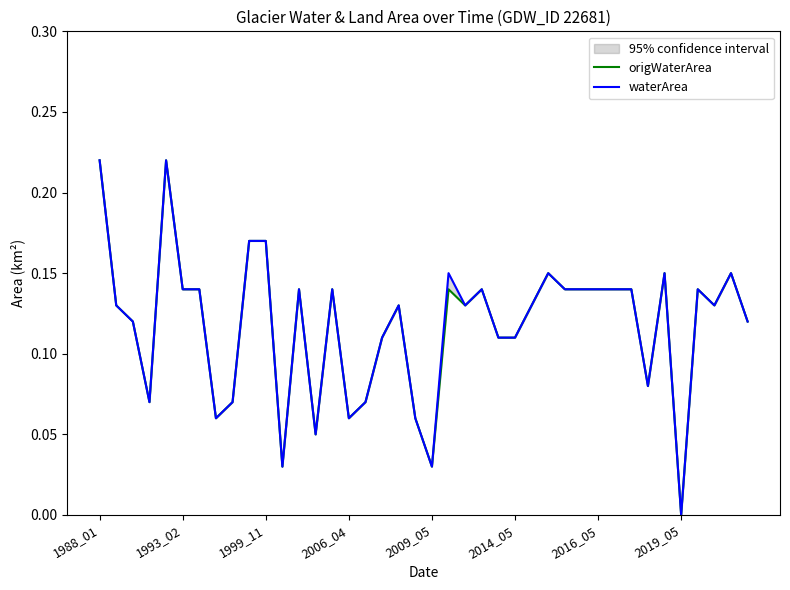

How many lines are shown in the chart?

2